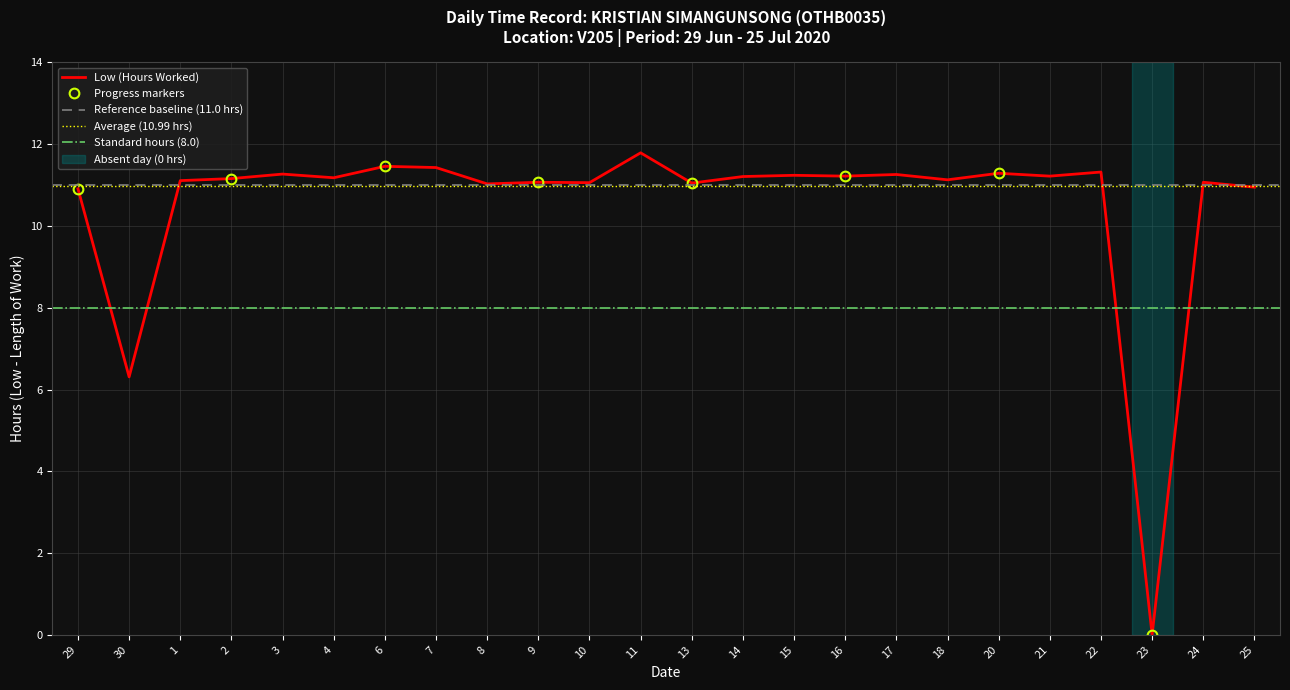

What is the sum of all values?

252.7